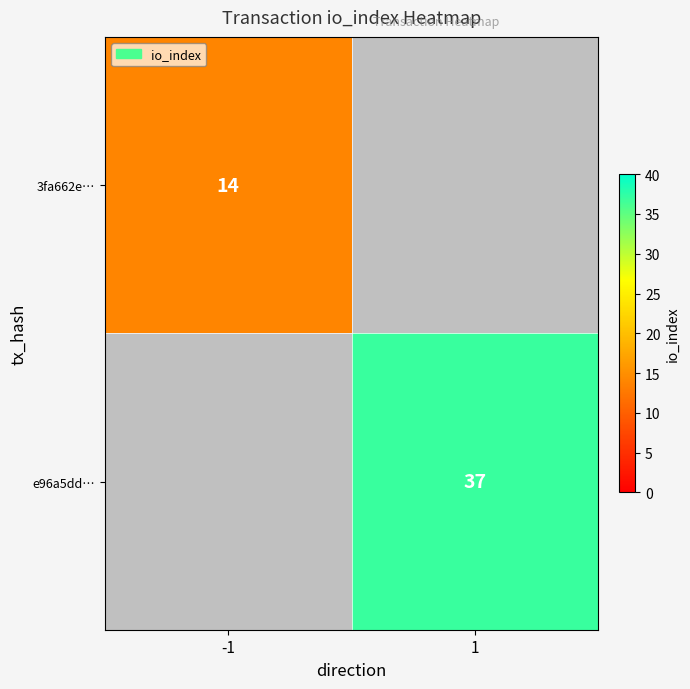

Count the number of data series in this chart.

2